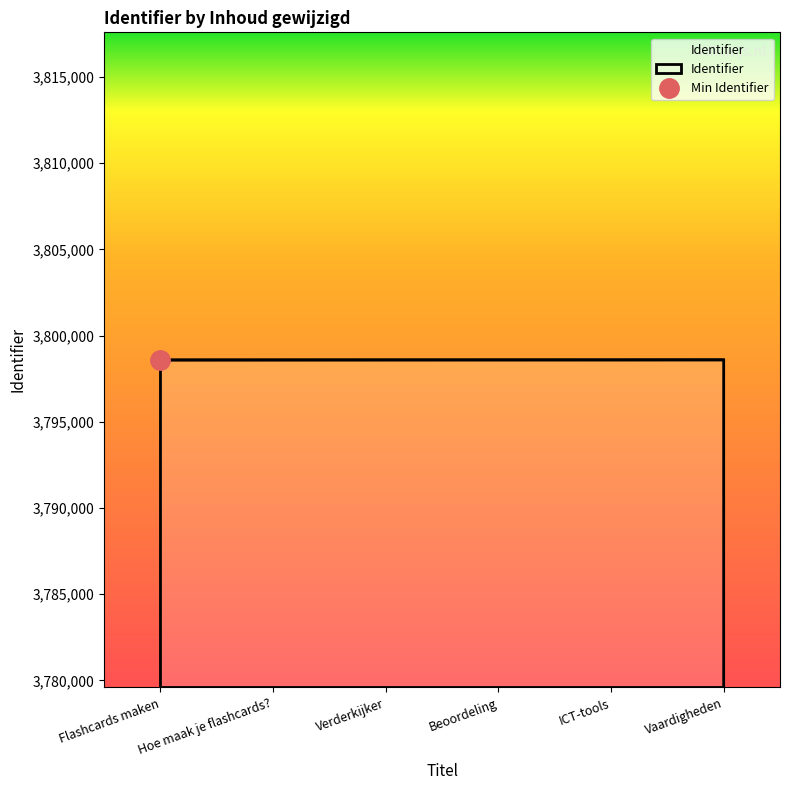

Is it true that the value at Beoordeling is 3798589?

True